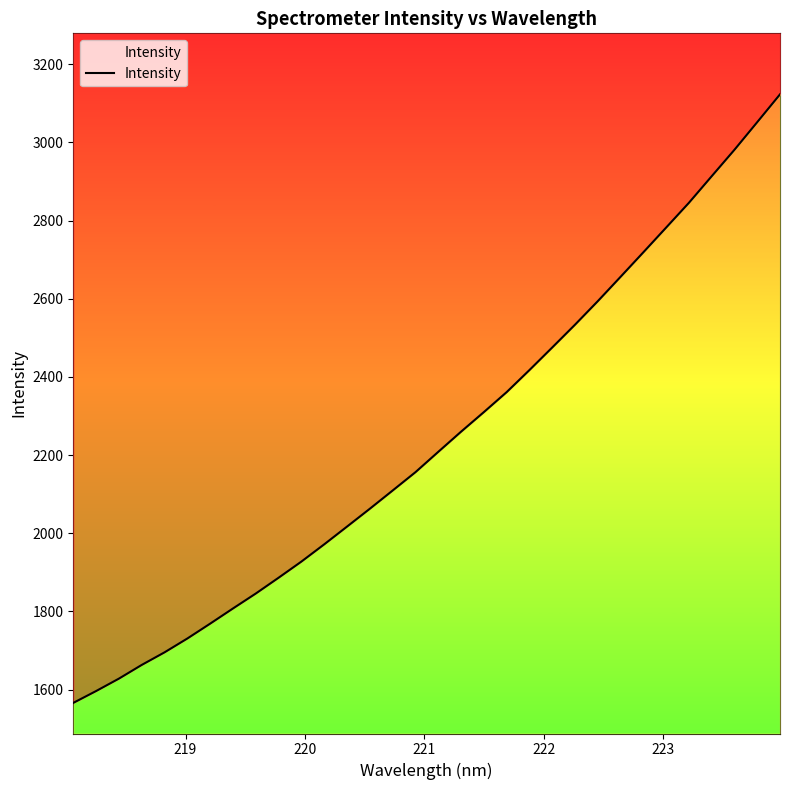

True or false: there are more than 0 points higher than both neighbors.

False